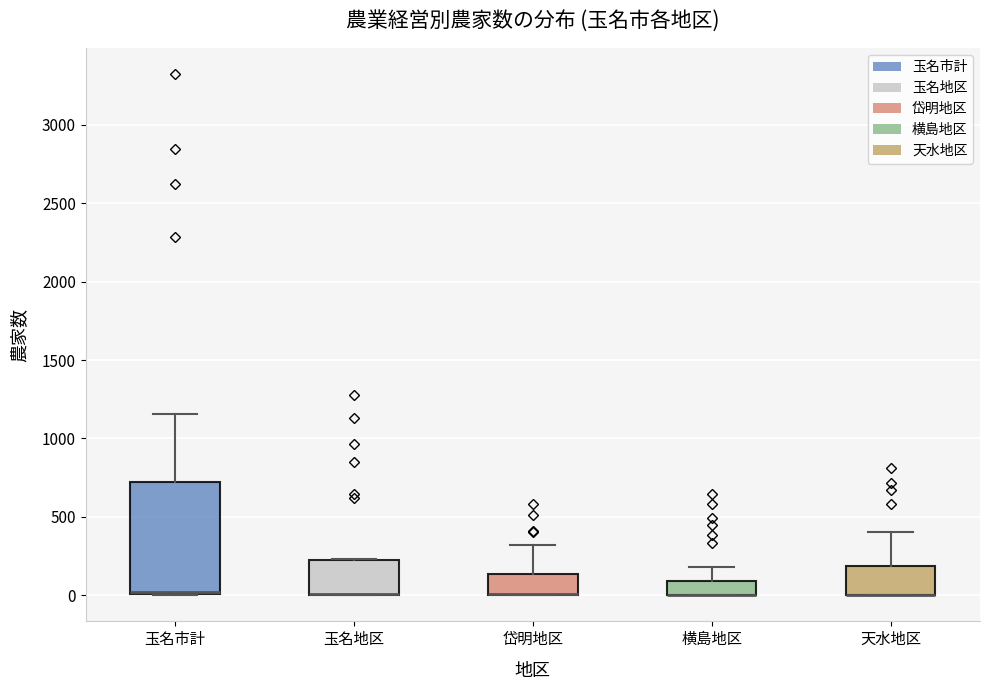

Where is the upper edge of the box for 横島地区 on the y-axis? The values are not printed on the chart, so give them approximately, as read against the axis.

100